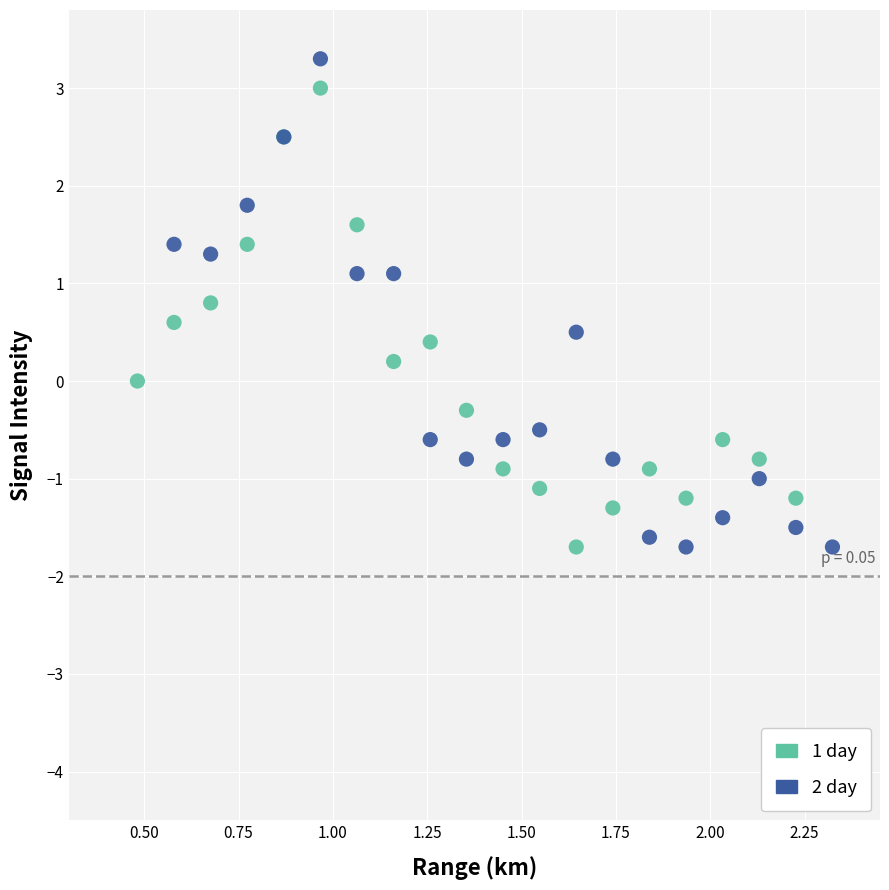

Which series reaches the maximum Y coordinate?

2 day